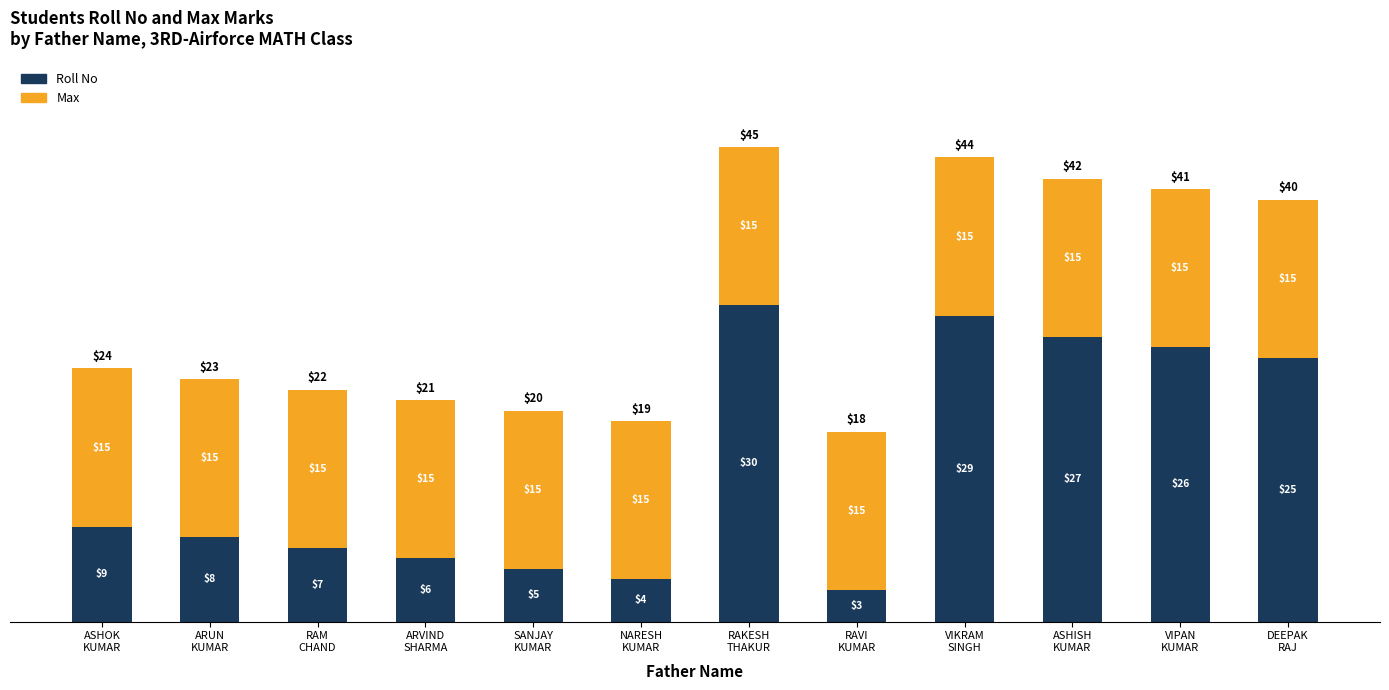

What is the highest value of the Roll No series?

30